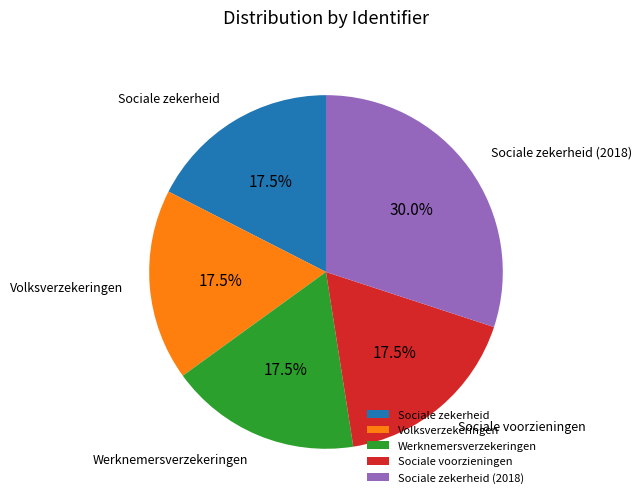

Which category has the biggest portion of the pie?

Sociale zekerheid (2018)